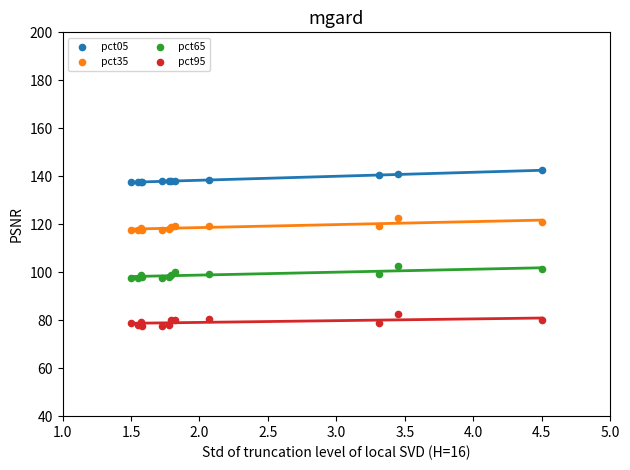

Which series reaches the maximum Y coordinate?

pct05